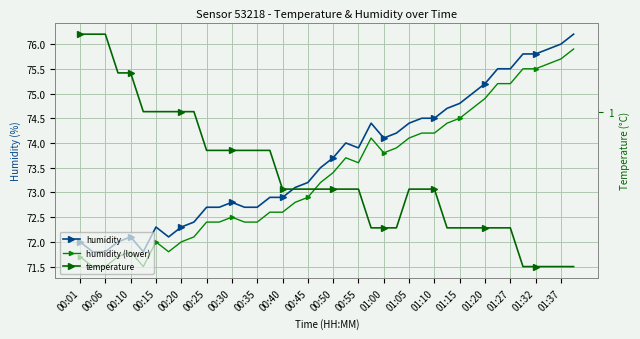

The humidity series shows 37.5 at 39. True or false?

False